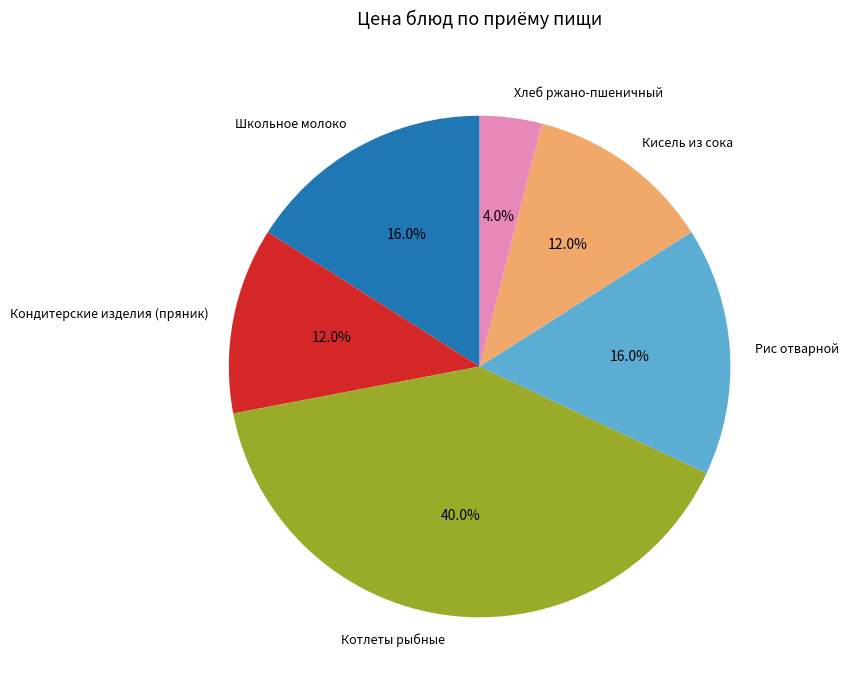

To the nearest percent, what percentage of the pie is Школьное молоко?

16%